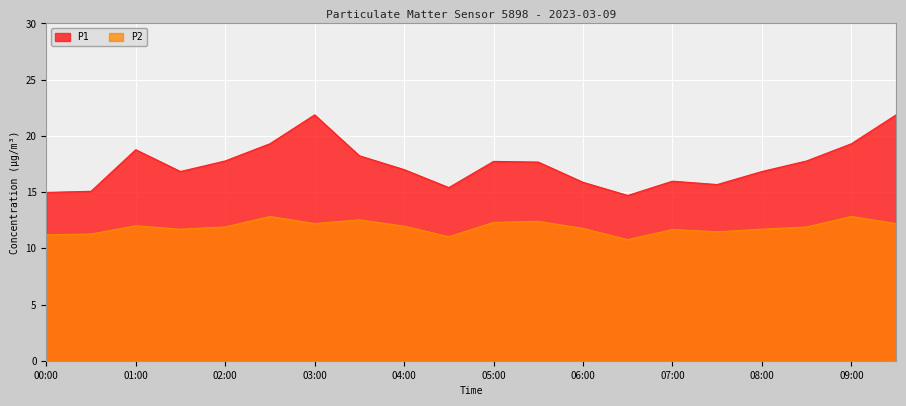

At which label is P2 closest to 11?

04:30